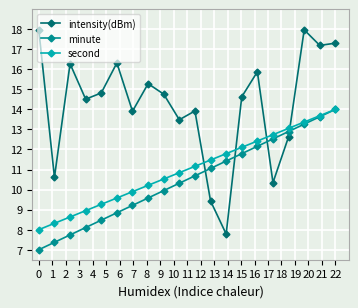

What is the highest value of the intensity(dBm) series?

18.0